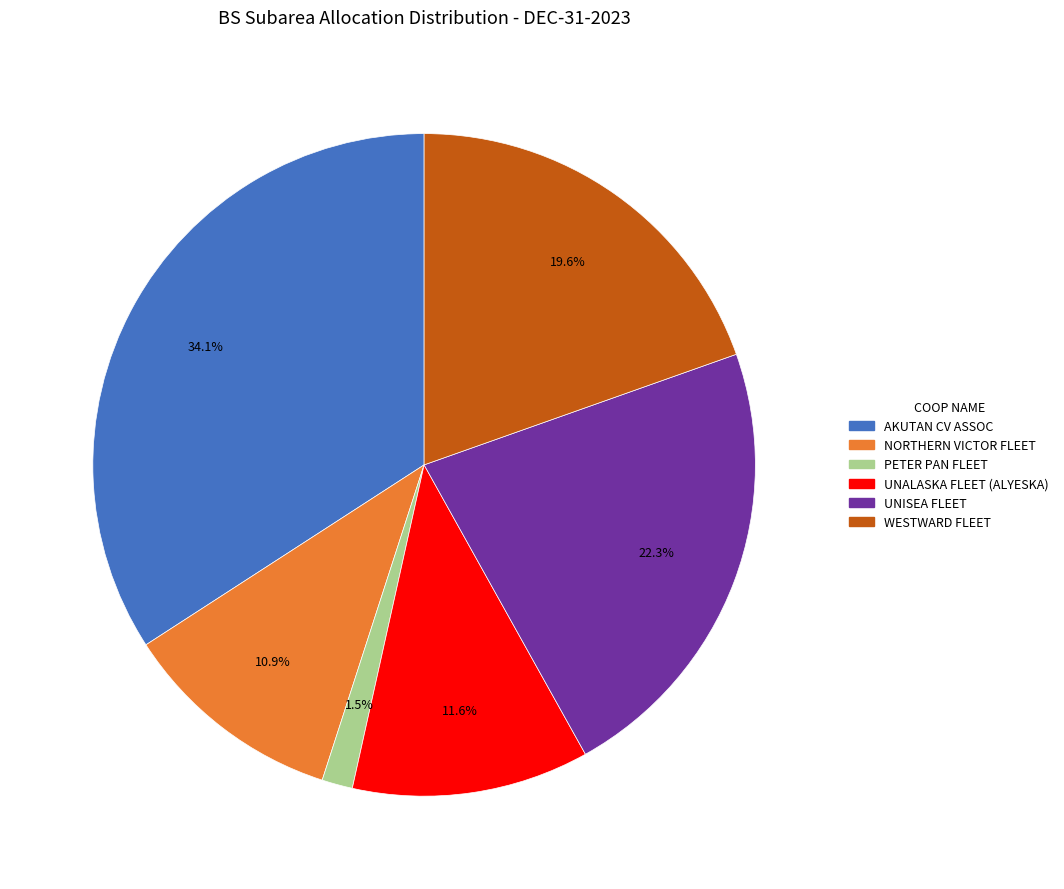

What is the ratio of the value at UNISEA FLEET COOPERATIVE to the value at UNALASKA FLEET COOPERATIVE (ALYESKA)?

1.9